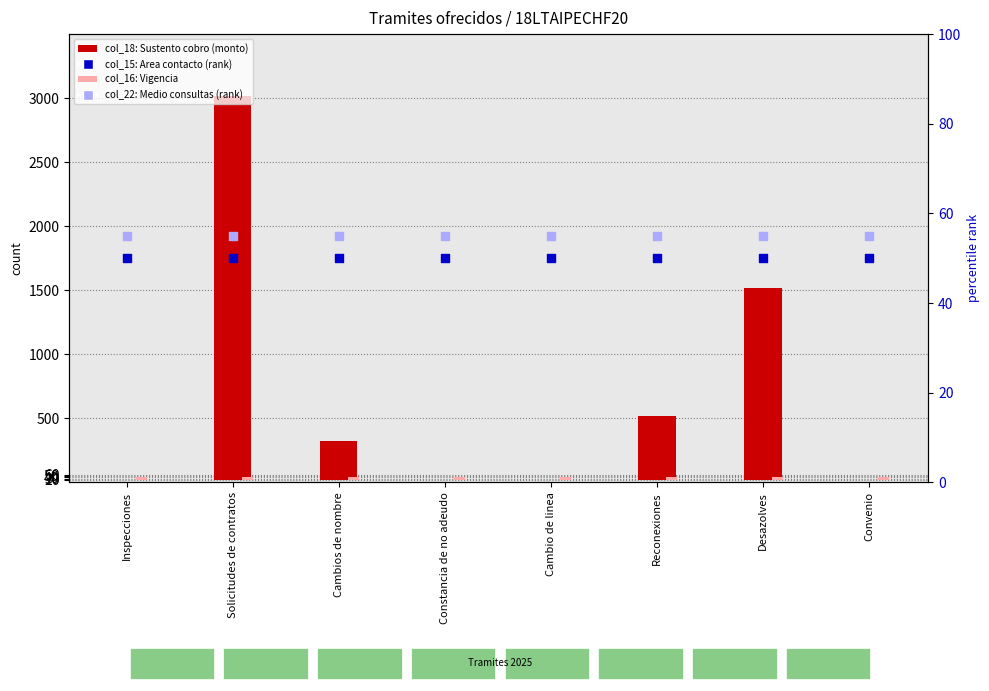

Which series has the largest total across all categories?

col_18 (Sustento legal cobro)